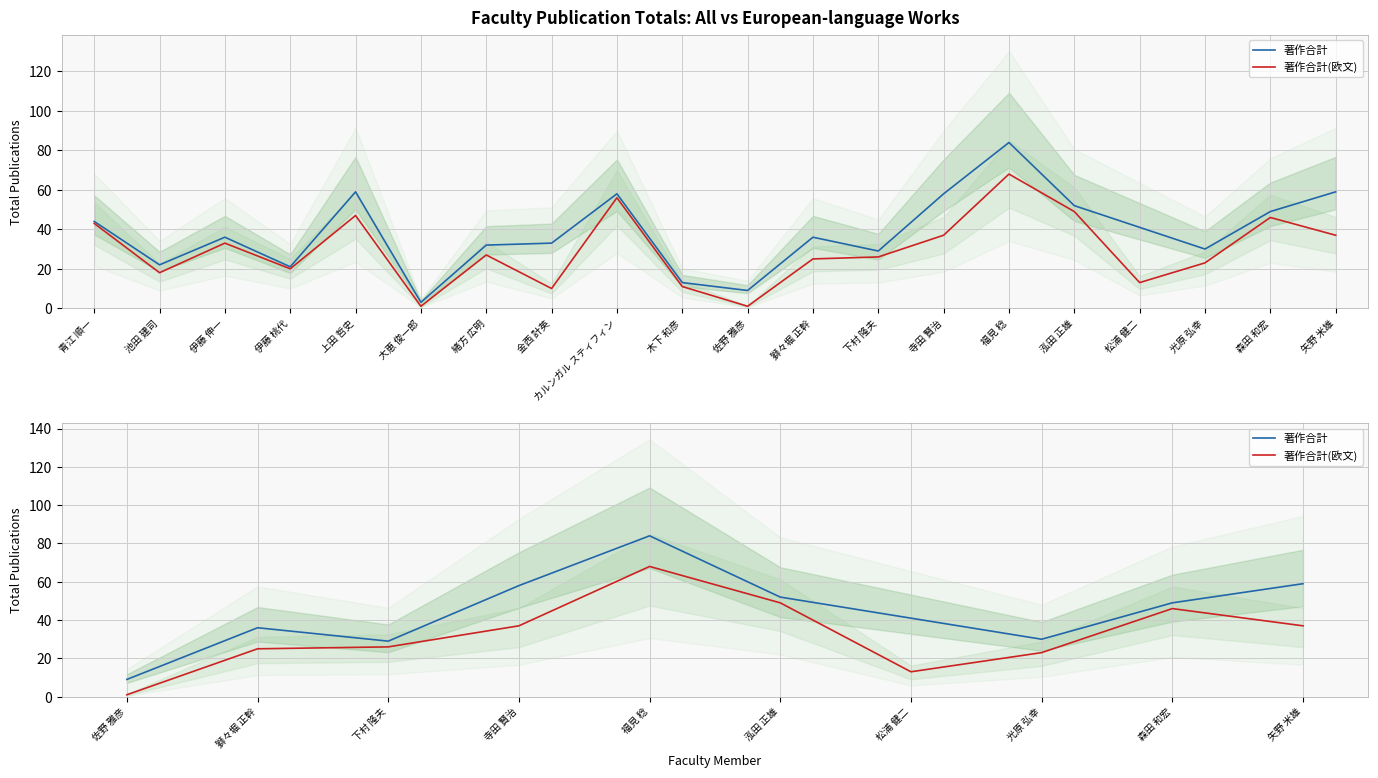

How many data points does each series have?

10